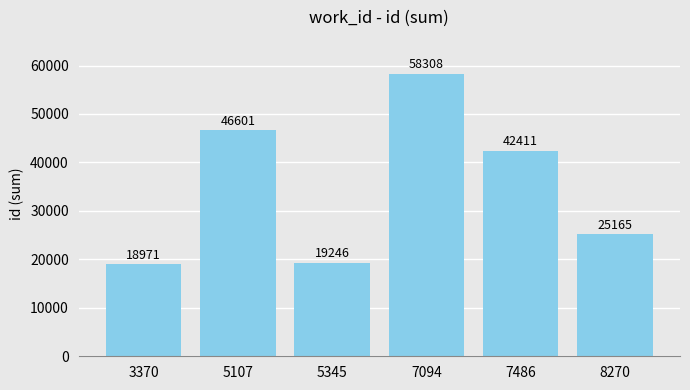

What is the difference between the second highest and minimum values?

27630